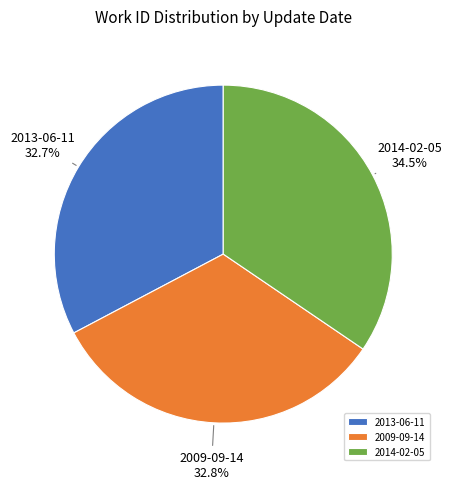

To the nearest percent, what is the difference between the 2009-09-14 and 2014-02-05 slice percentages?

2%